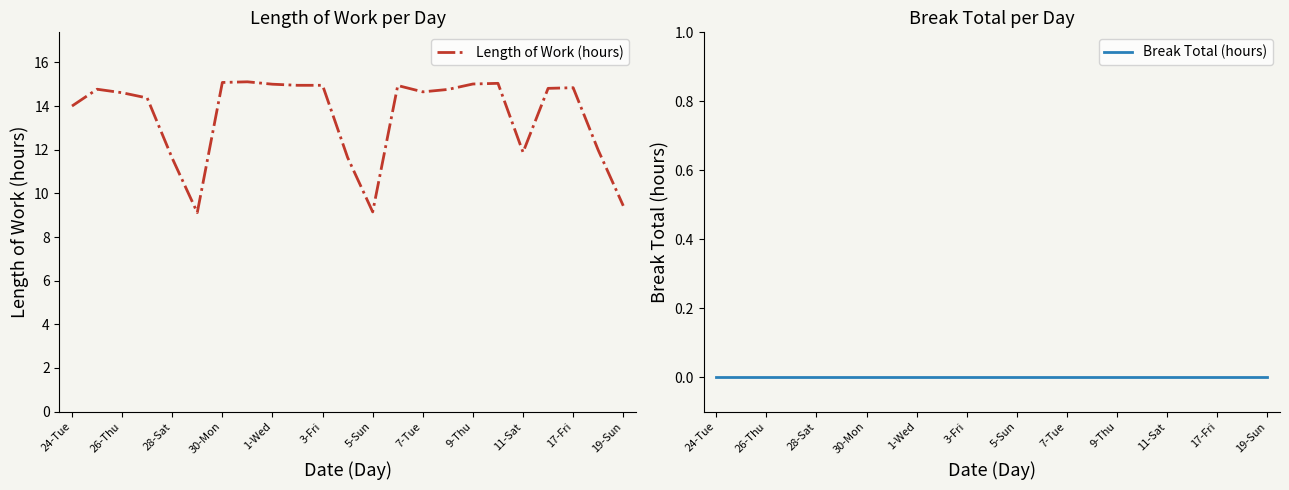

What is the difference between the highest and lowest values at 19?

14.8